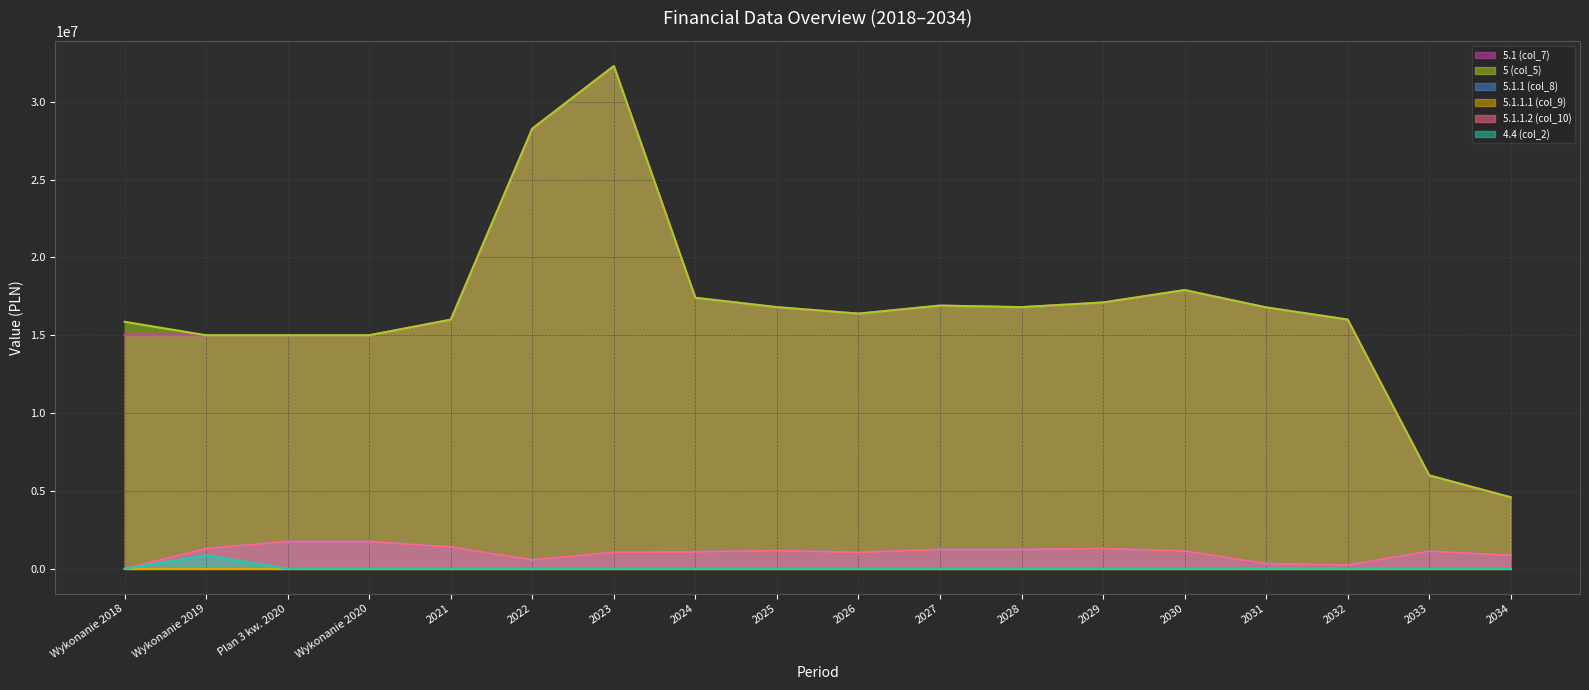

True or false: 5.1 (col_7) has a value of 6712055.9 at Wykonanie 2018.

False